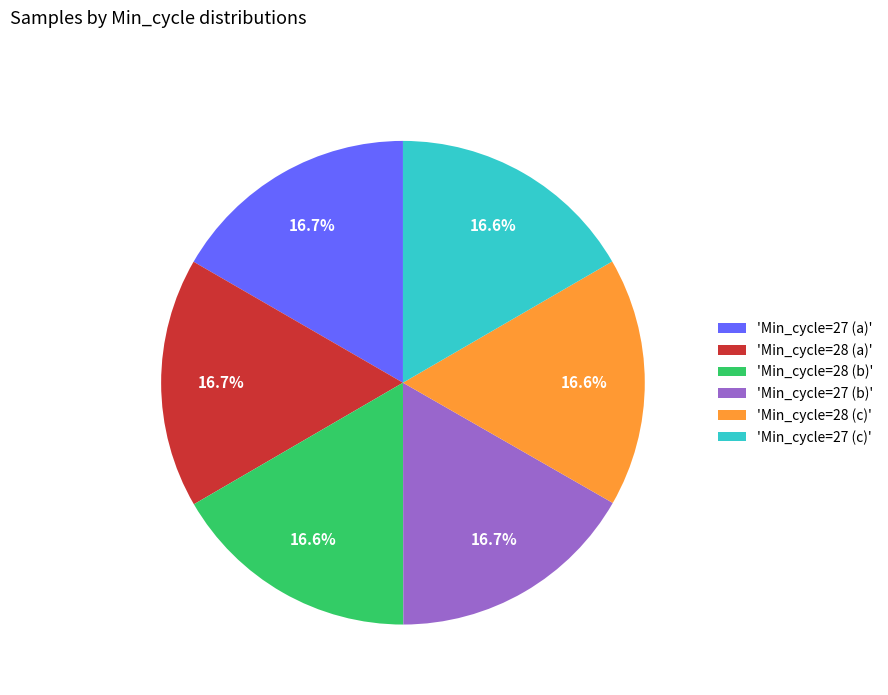

What is the ratio of the value at 'Min_cycle=27 (a)' to the value at 'Min_cycle=28 (c)'?

1.0